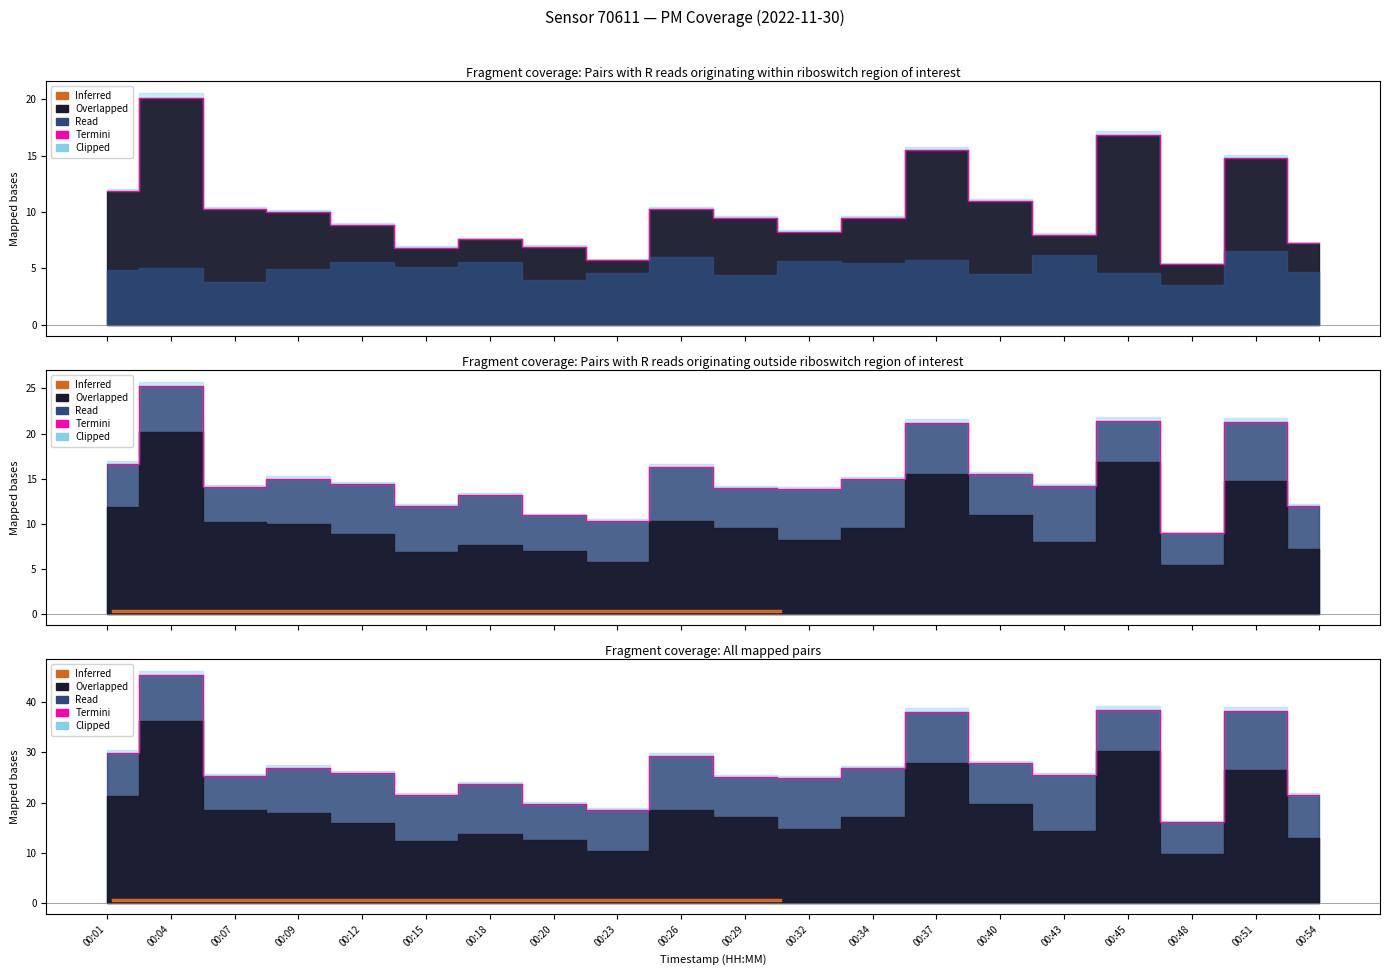

Approximately how many times larger is the value at 00:34 compared to 00:18?

1.3